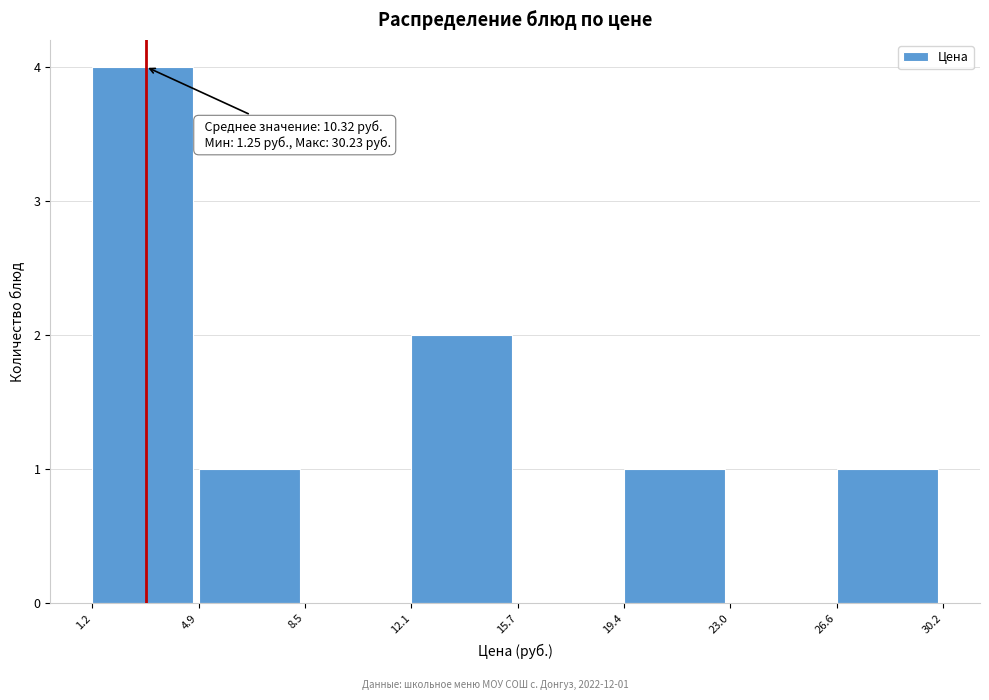

Over which range of the x-axis is the bar tallest?

1.2 to 4.9